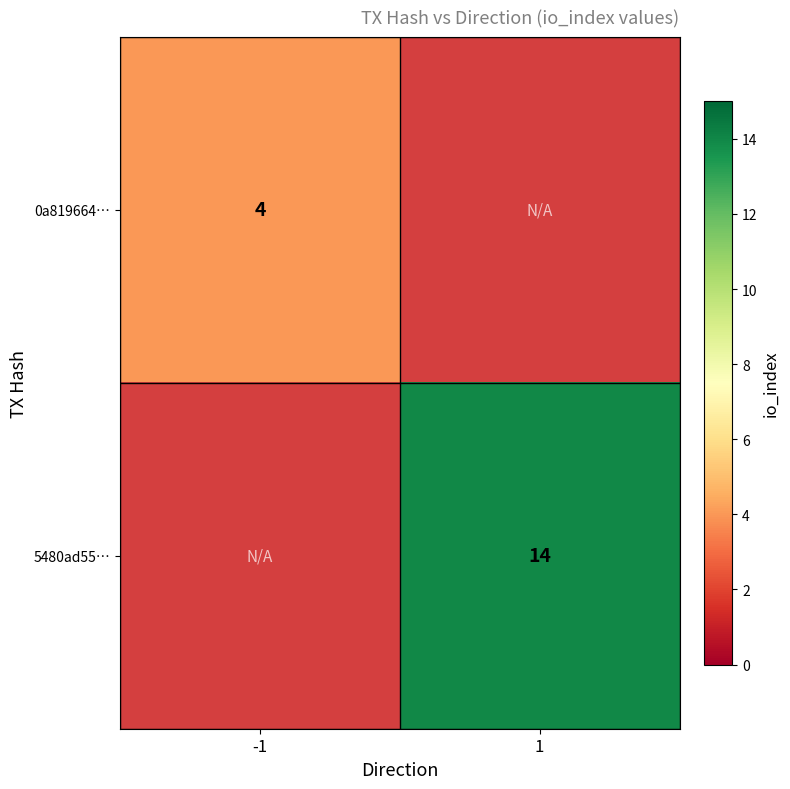

At which category does the chart reach its peak across all series?

1